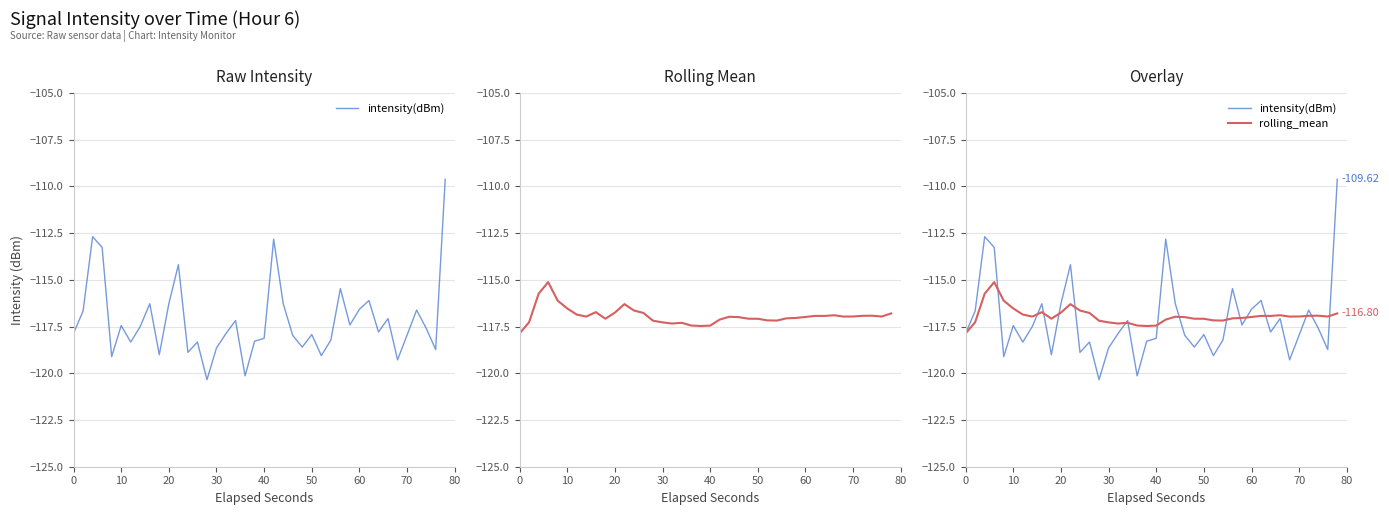

At how many categories does at least one series exceed -111?

1